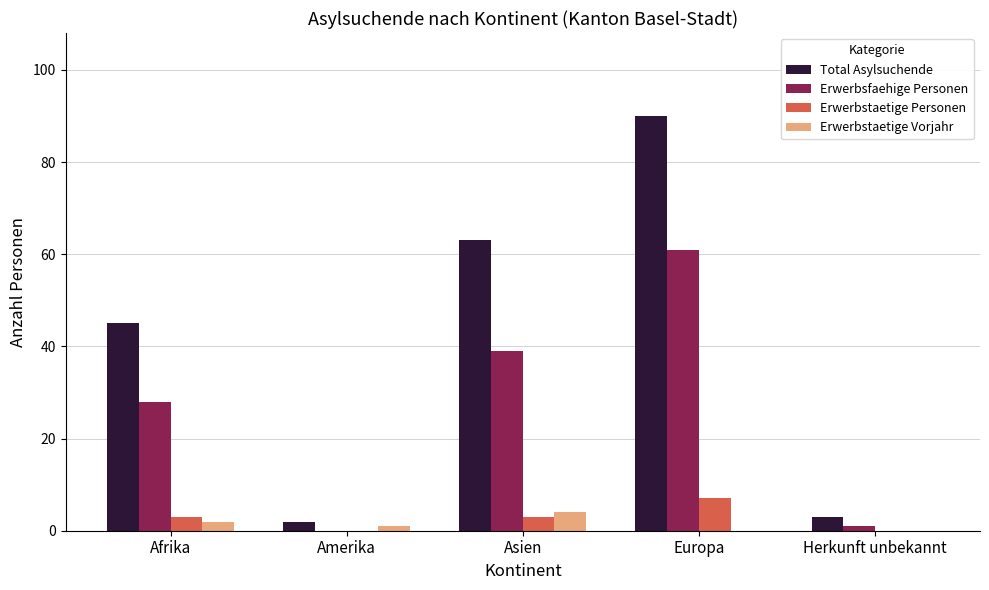

What is the sum of all Erwerbstaetige Personen values?

13